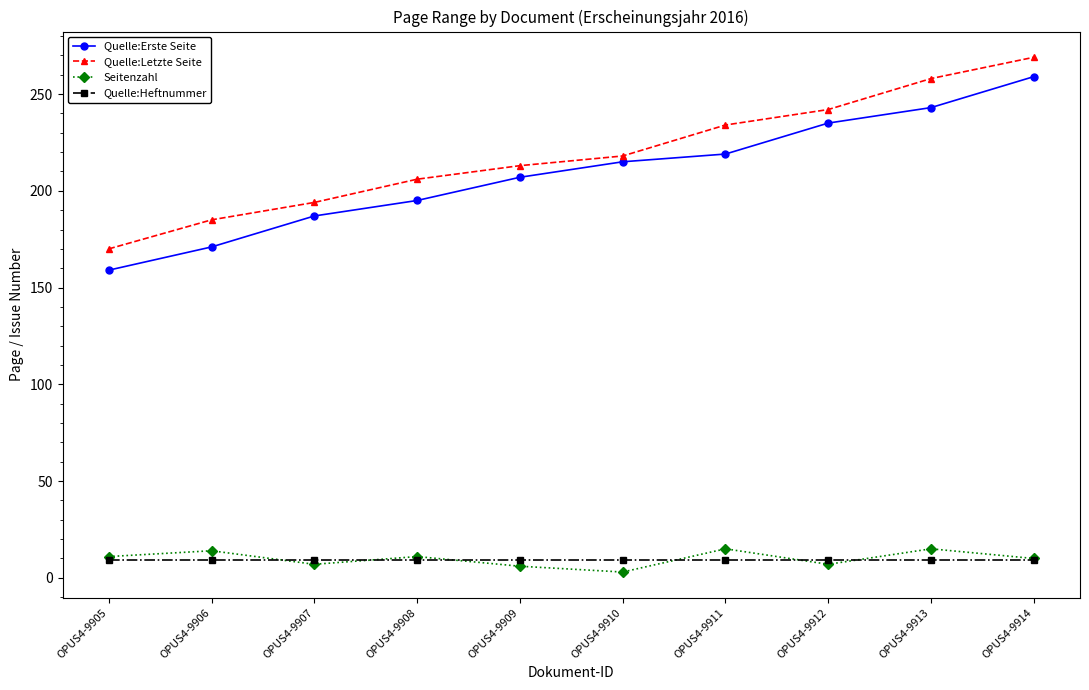

Does the chart display data point markers on the line(s)?

Yes